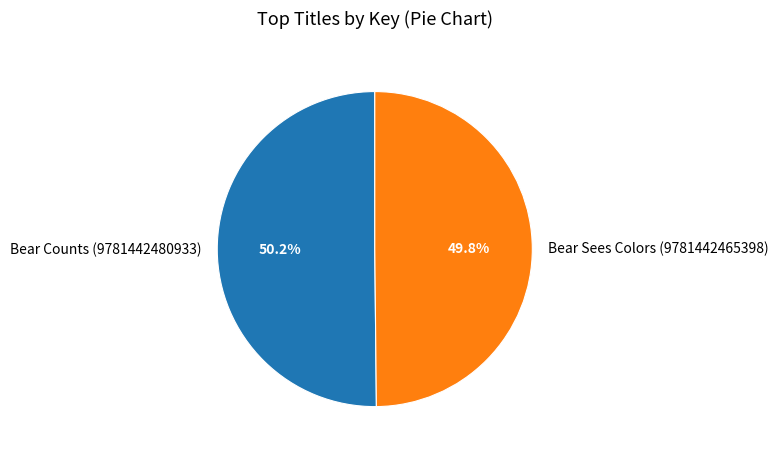

What percentage do Bear Counts (9781442480933) and Bear Sees Colors (9781442465398) together represent?

100.0%